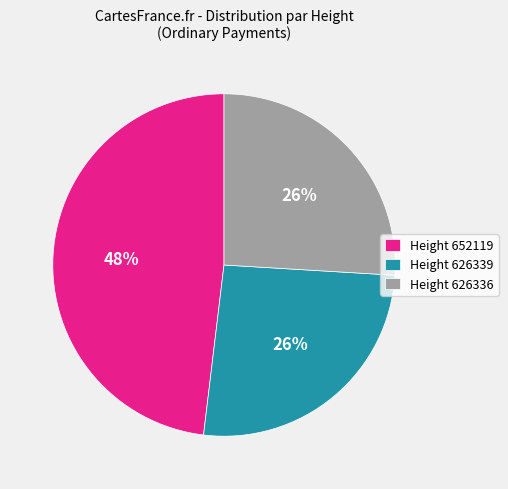

Do Height 626339 and Height 652119 together represent more than half of the pie?

Yes